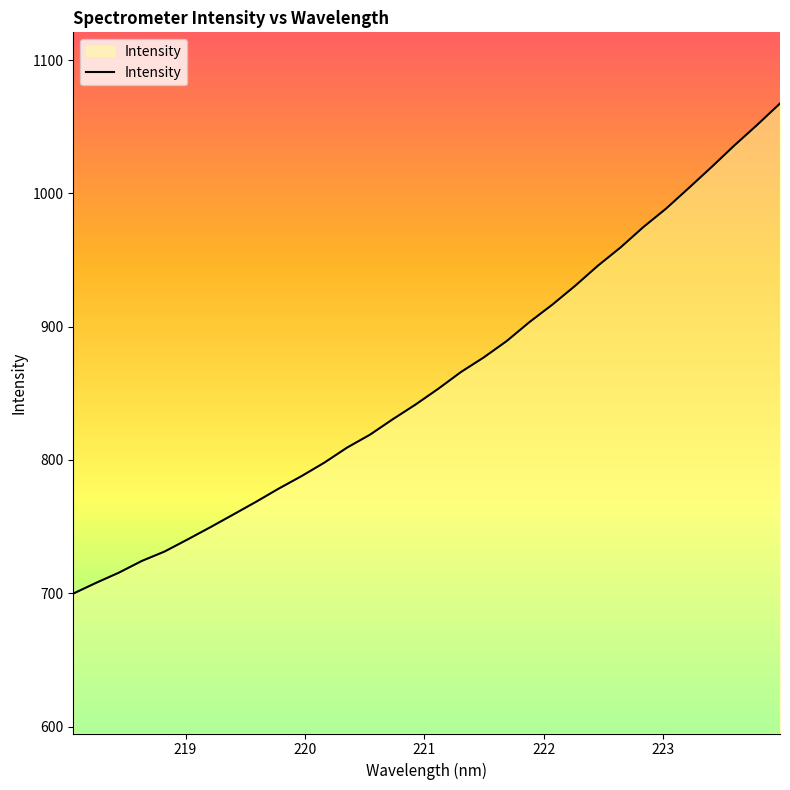

True or false: there are more than 0 points higher than both neighbors.

False